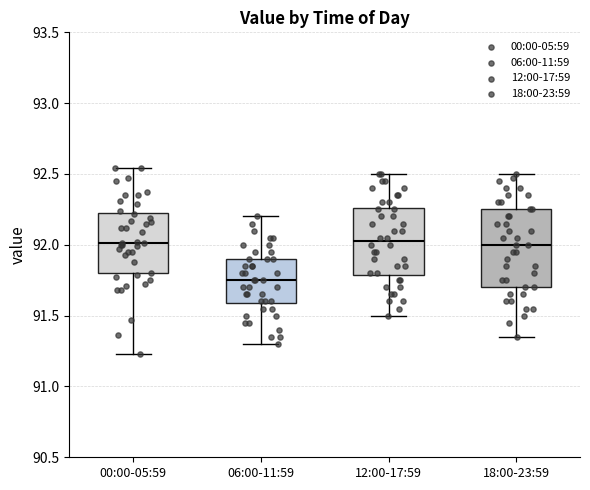

Comparing the boxes themselves (not the whiskers), which one is the tallest?

18:00-23:59